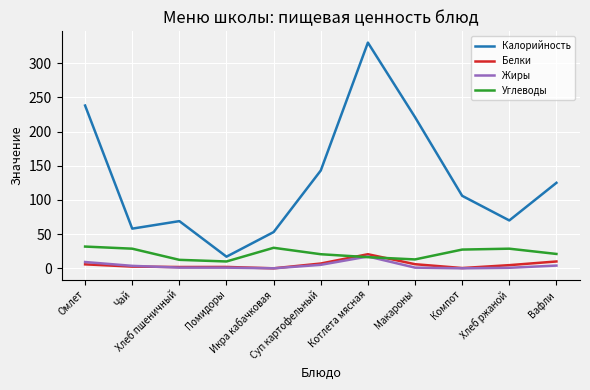

At which category does Калорийность reach its first local peak?

Хлеб пшеничный